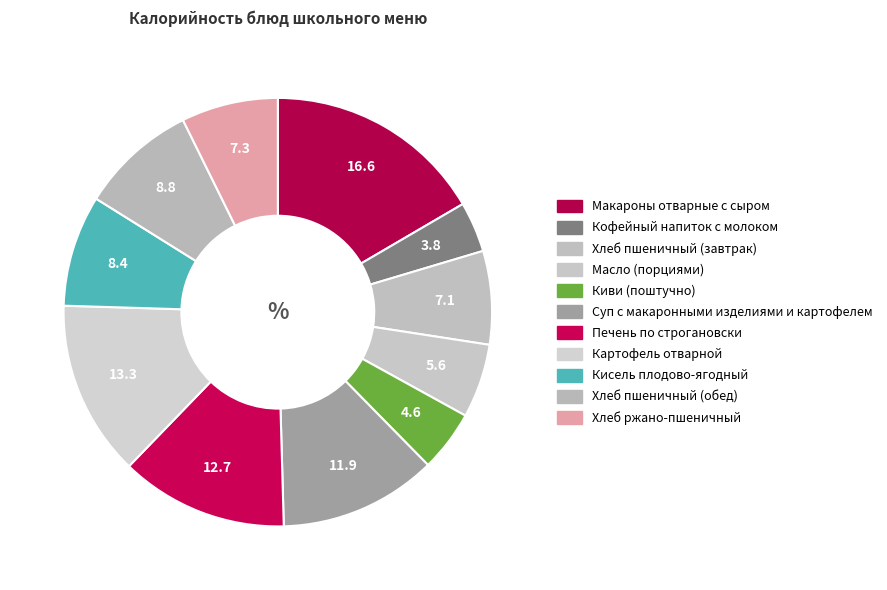

Which category has the biggest portion of the pie?

Макароны отварные с сыром